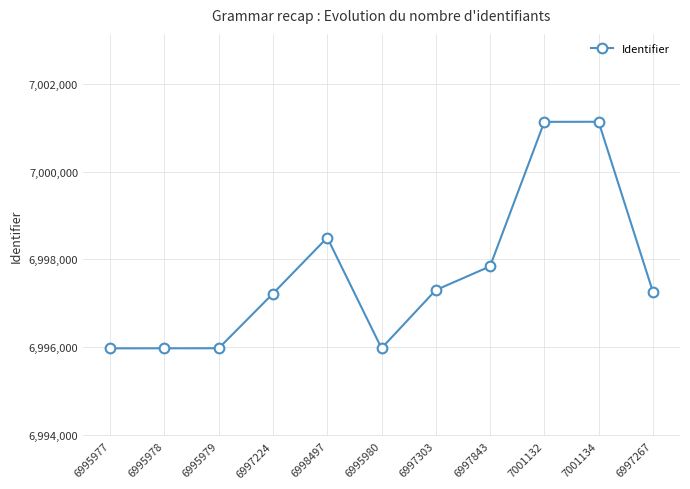

The chart shows a value of 6995977 at 6995977. True or false?

True